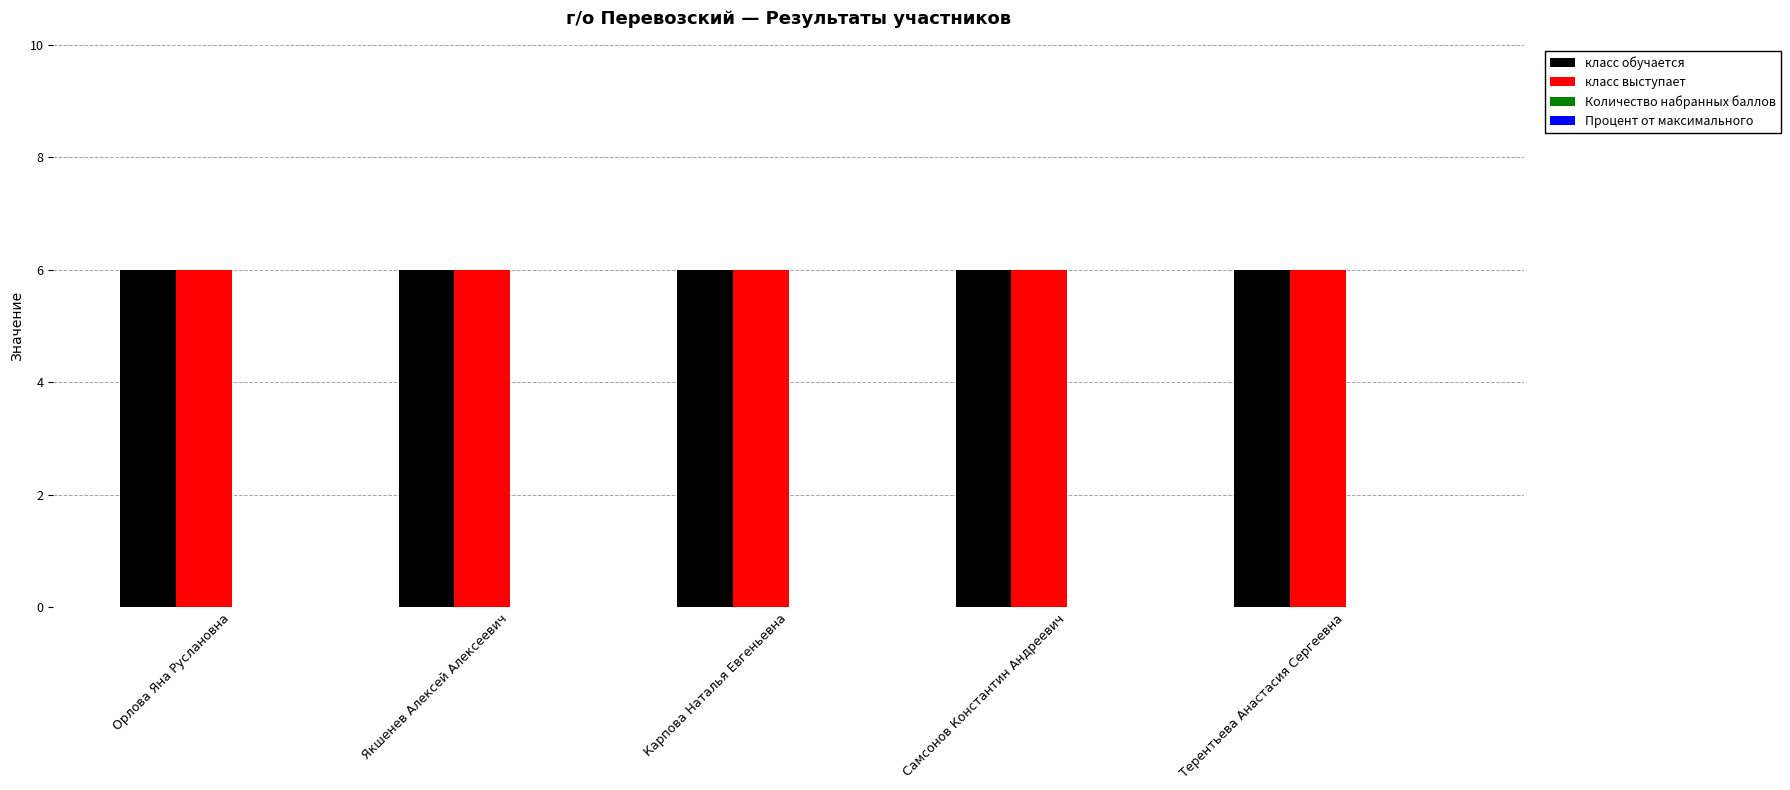

Rank the series at Якшенев Алексей Алексеевич from lowest to highest value.

Количество набранных баллов, Процент от максимального, класс обучается, класс выступает